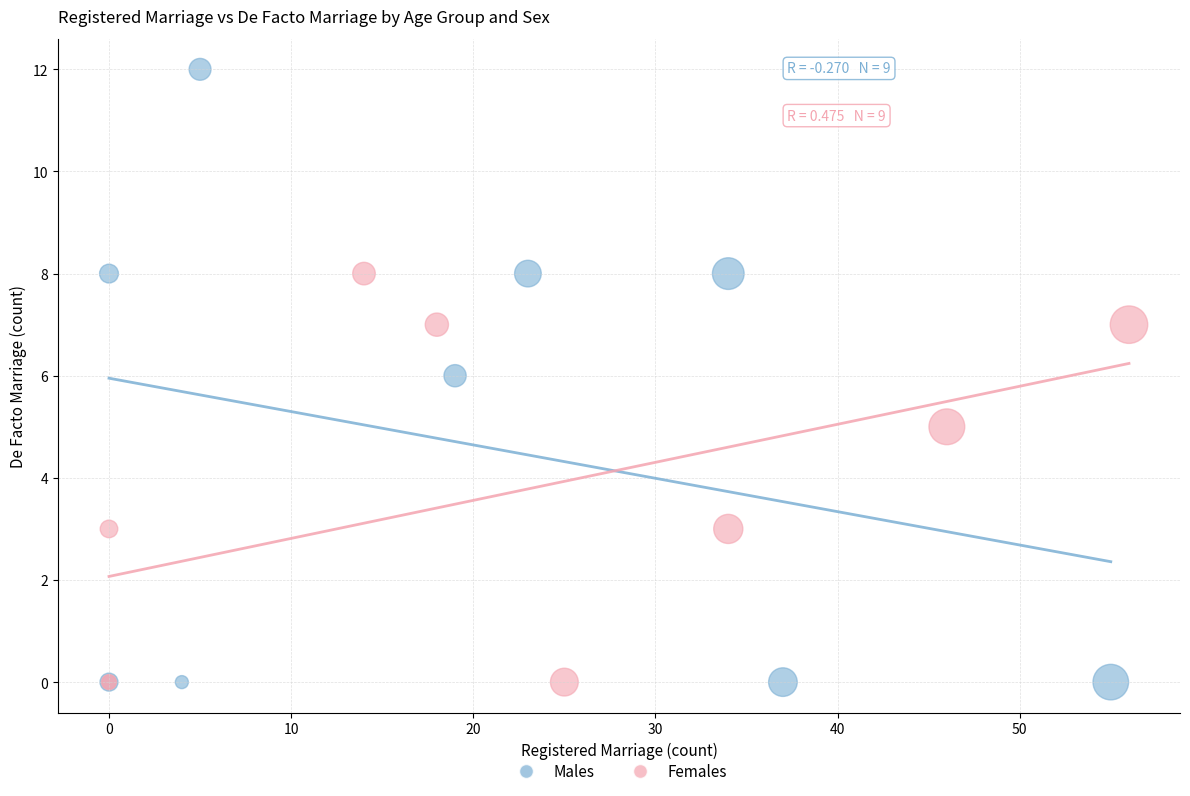

Which series contains the highest Y value?

Males